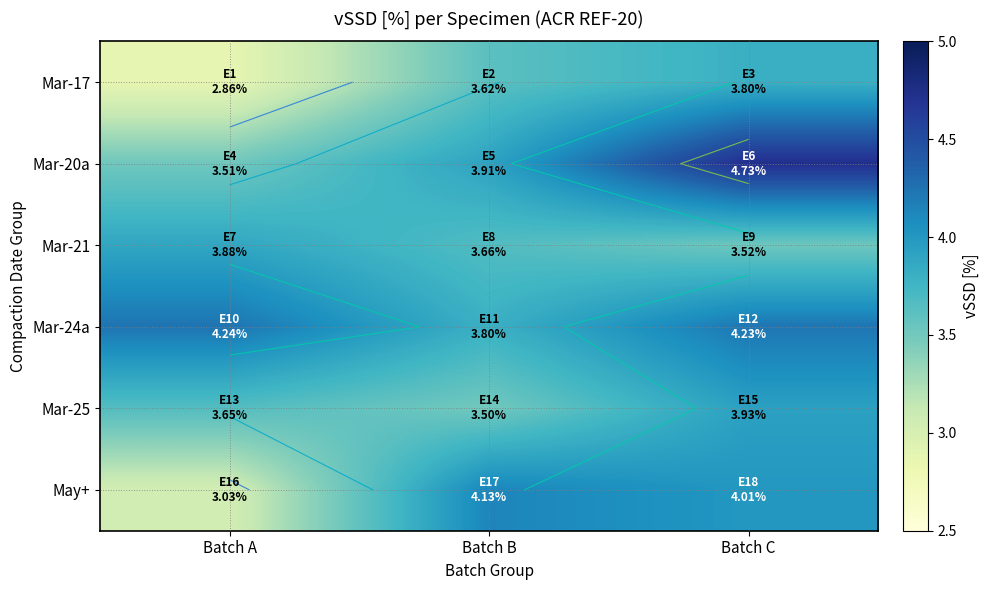

How many values in the Mar-17 series are below 3?

1